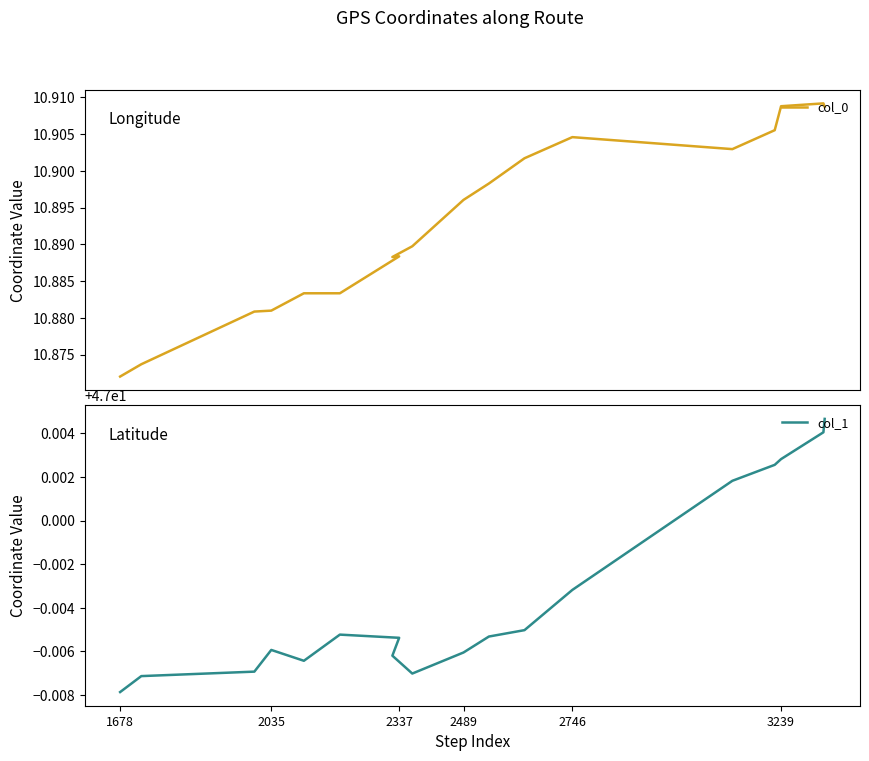

Is it true that col_1 equals 47.0 at 2035?

True